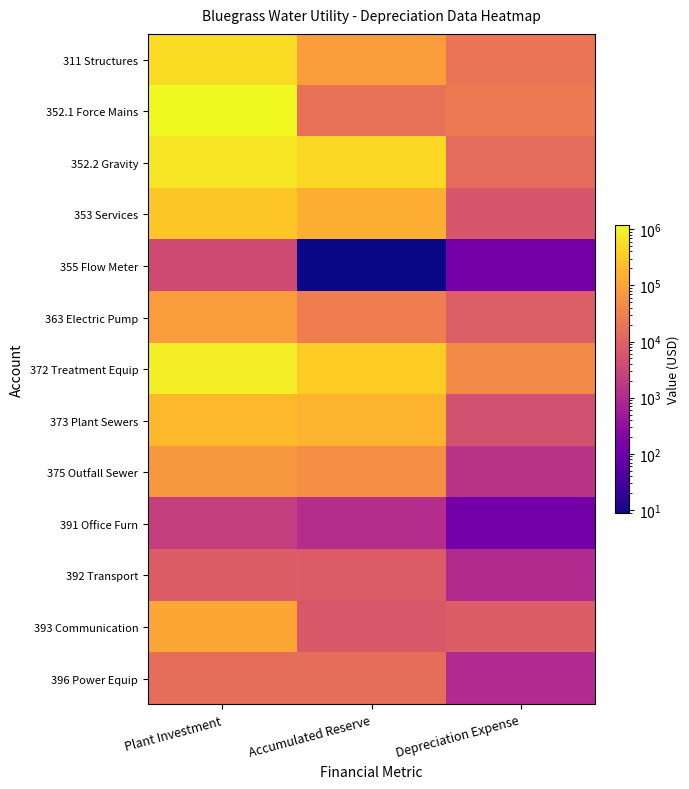

At which category is the sum across all series the highest?

Plant Investment